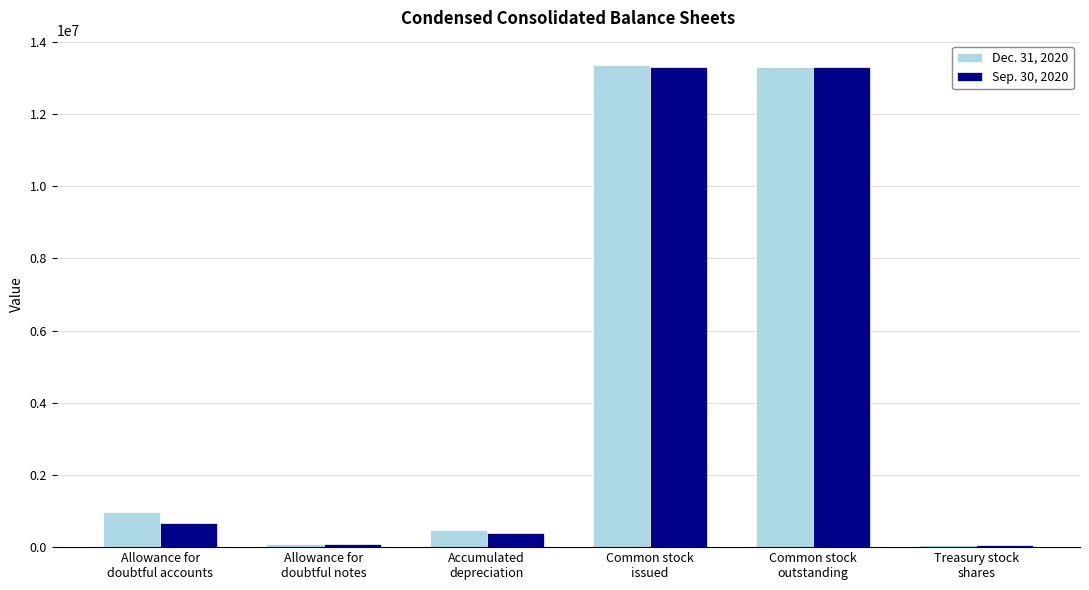

What is the greatest value displayed?

13363410